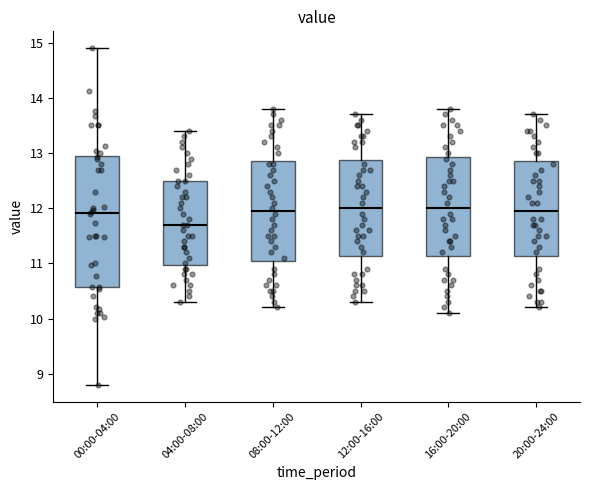

Which box is the tallest, from its lower edge to its upper edge?

00:00-04:00